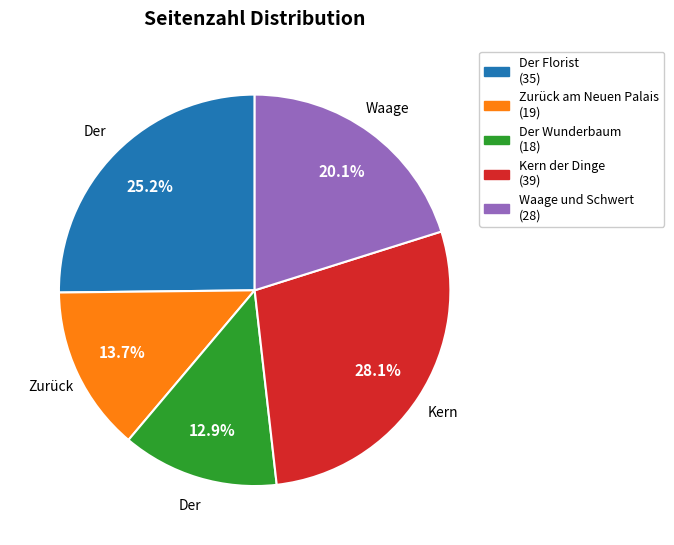

Does any single category account for the majority?

No